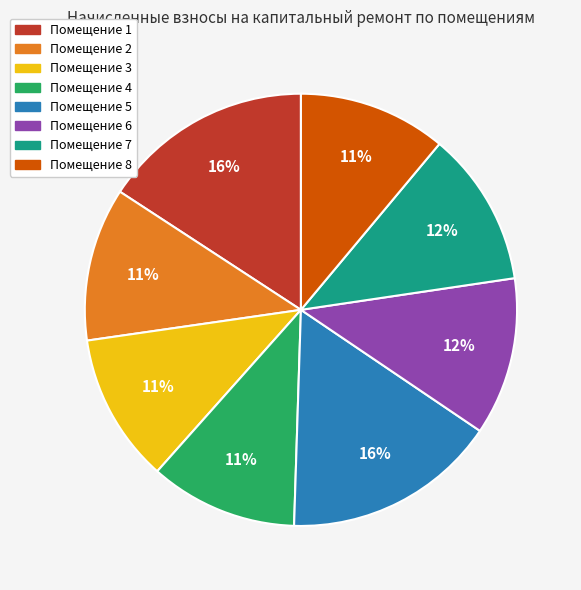

Do Помещение 1 and Помещение 3 together represent more than half of the pie?

No